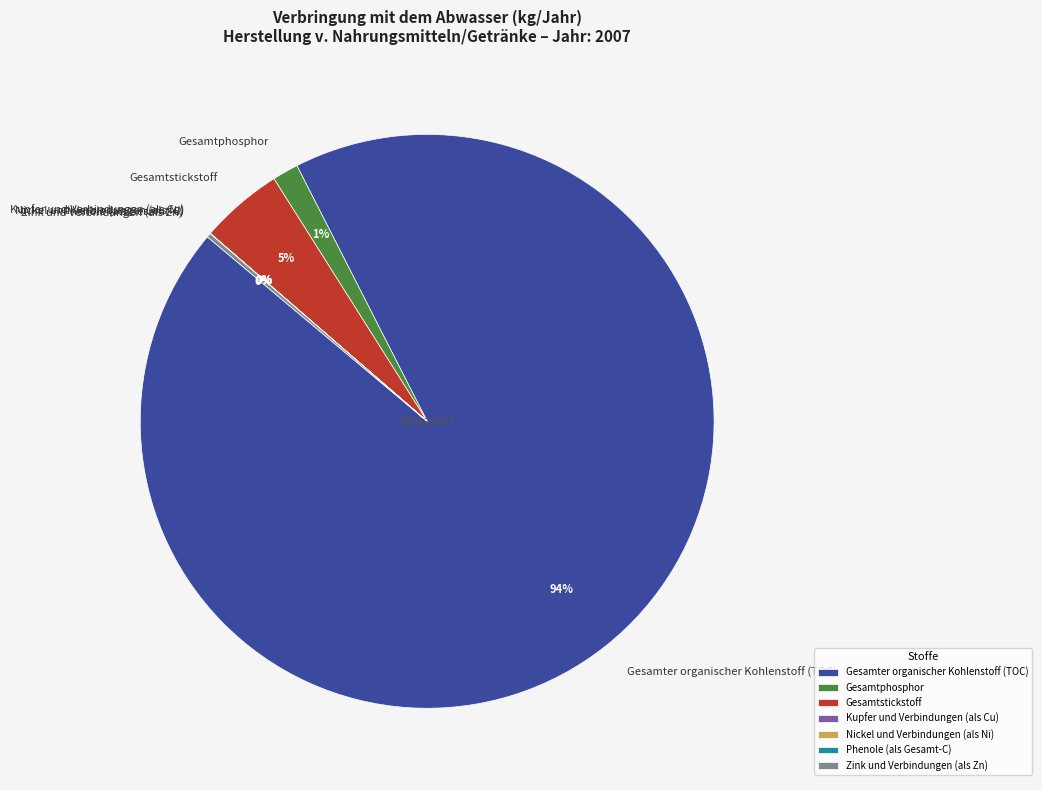

To the nearest percent, what is the difference between the largest and smallest slice percentages?

94%